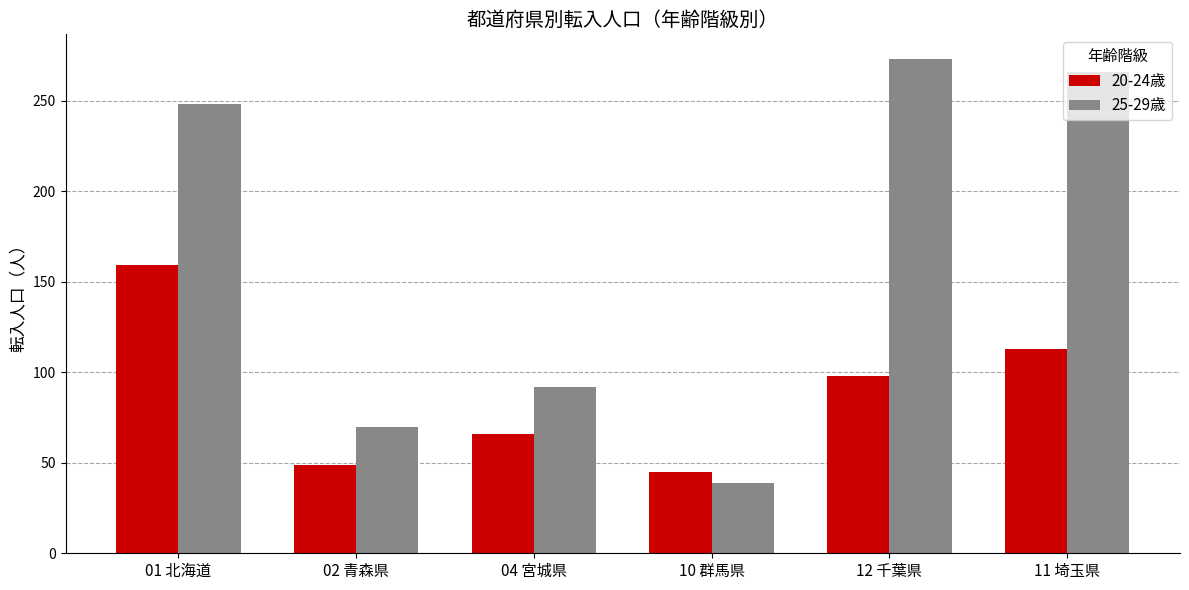

Between 02 青森県 and 12 千葉県, which series saw the biggest shift?

25-29歳